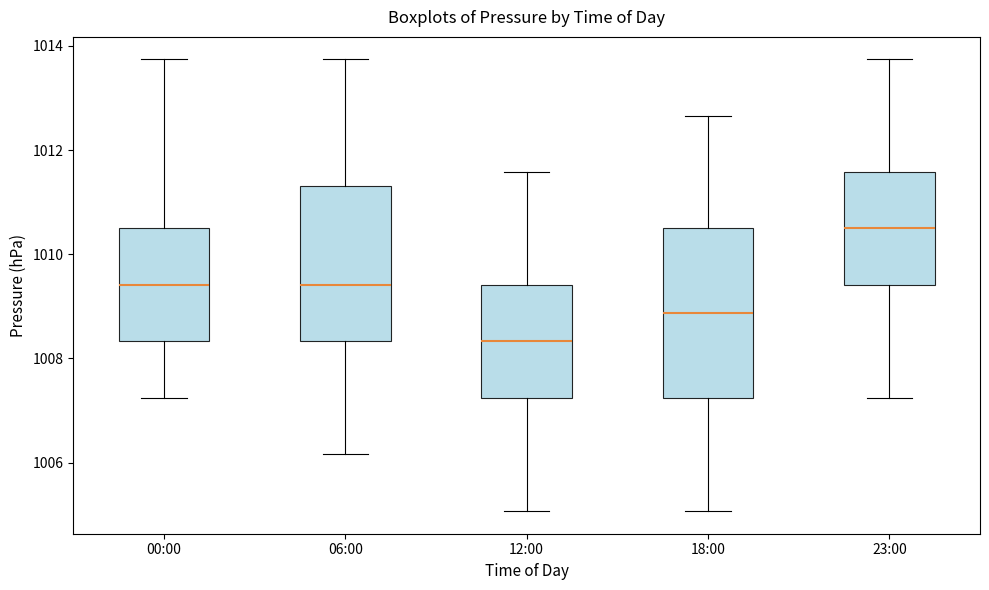

Reading left to right, read every box against the y-axis: the position of its median line, the range the box covers, and the ends of its whiskers. The values are not printed on the chart, so give them approximately, as read against the axis.

00:00: median 1009.4, box 1008.4 to 1010.6, whiskers 1007.2 to 1013.8
06:00: median 1009.4, box 1008.4 to 1011.4, whiskers 1006.2 to 1013.8
12:00: median 1008.4, box 1007.2 to 1009.4, whiskers 1005.0 to 1011.6
18:00: median 1008.8, box 1007.2 to 1010.6, whiskers 1005.0 to 1012.6
23:00: median 1010.6, box 1009.4 to 1011.6, whiskers 1007.2 to 1013.8